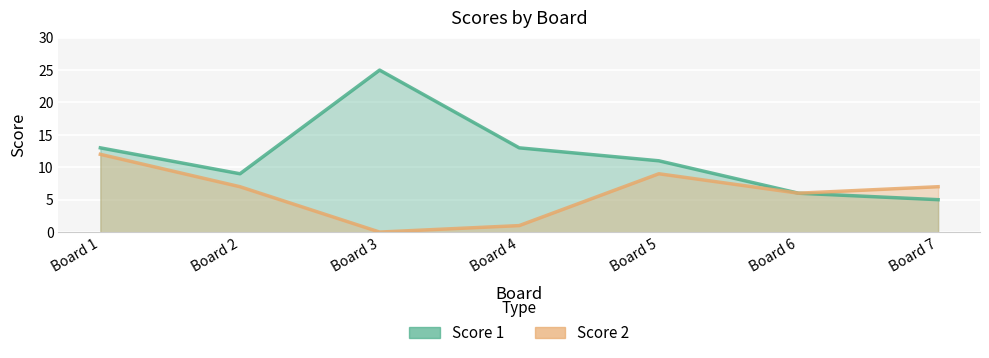

True or false: Score 1 and Score 2 intersect in this chart.

False